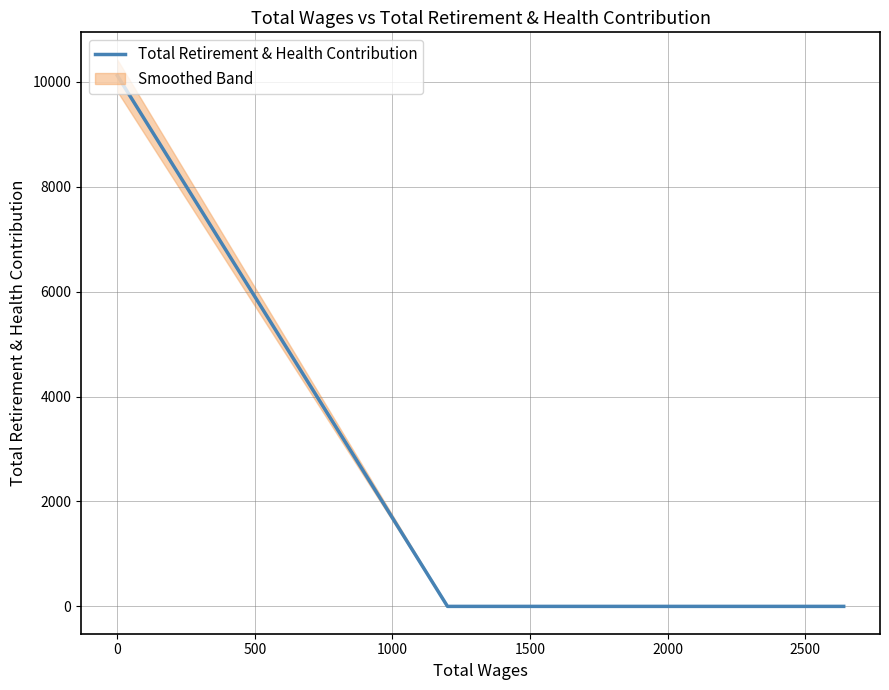

What is the label of the 4th point from the left?

1000